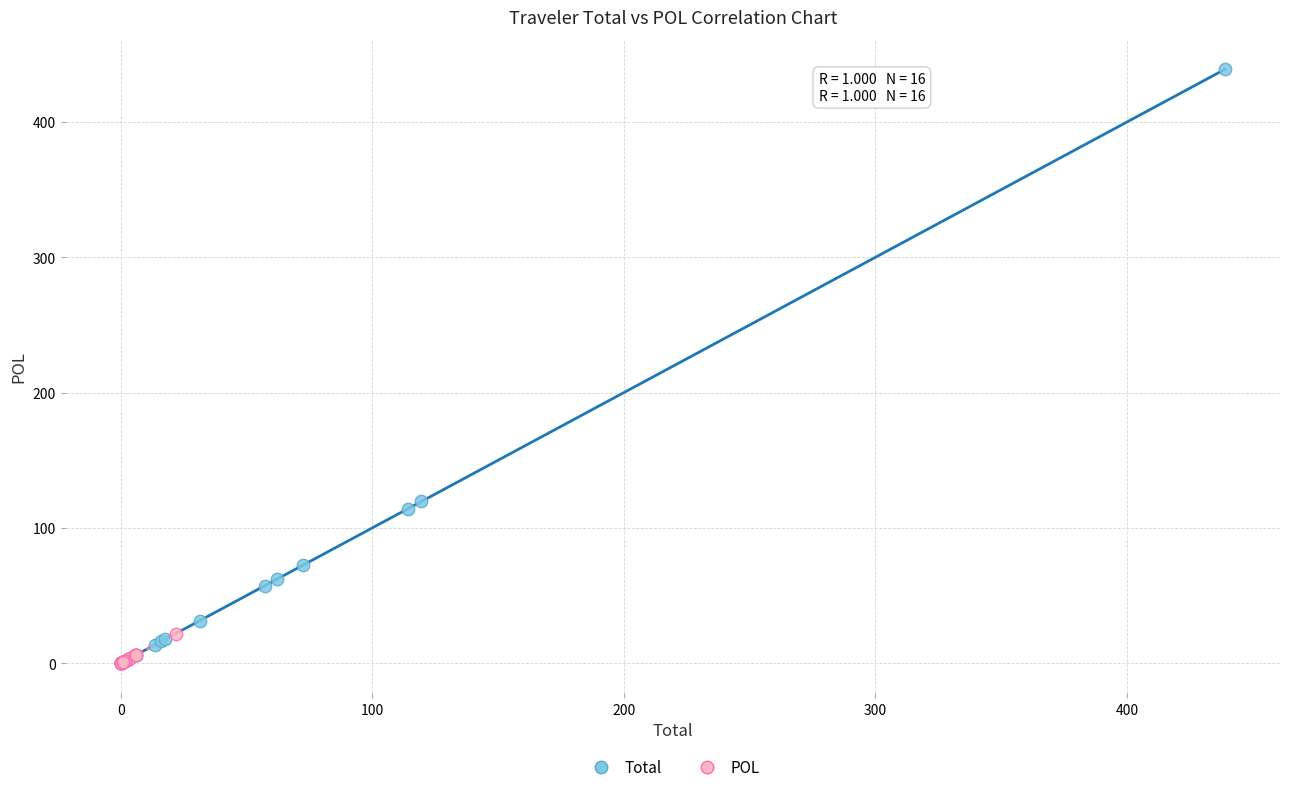

Which series reaches the maximum Y coordinate?

Total